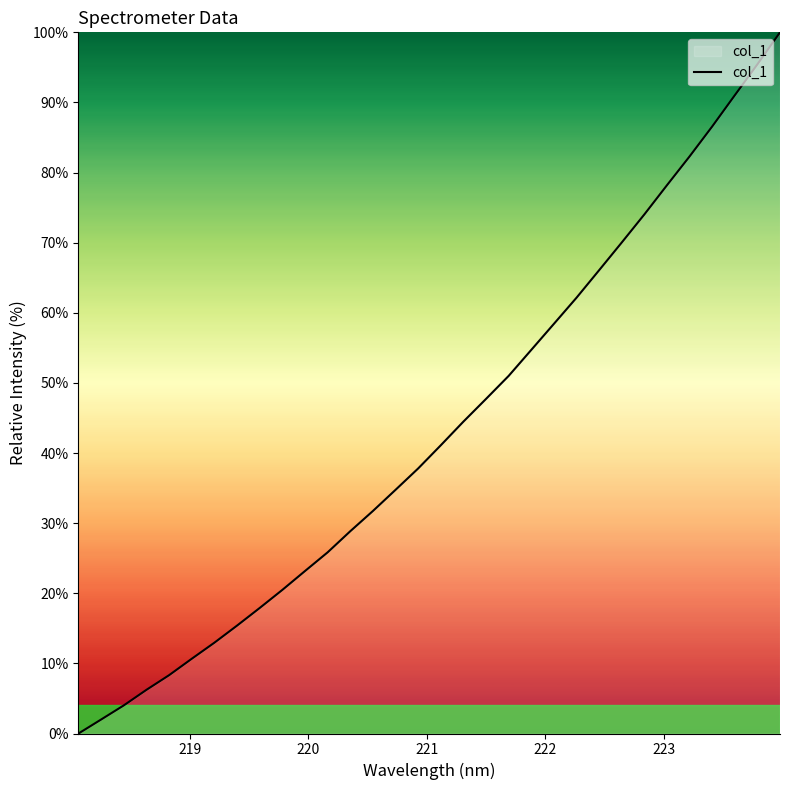

What is the greatest value displayed?

100.0